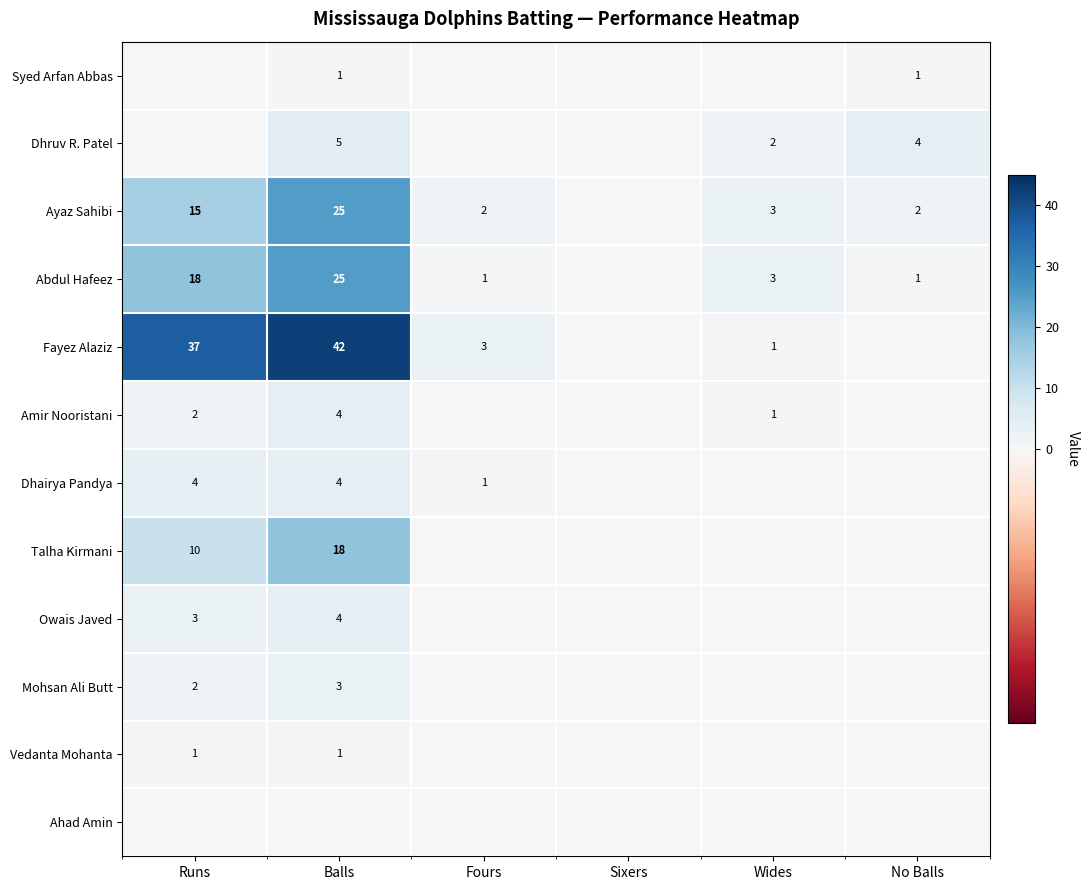

The Ayaz Sahibi series shows 34 at Balls. True or false?

False